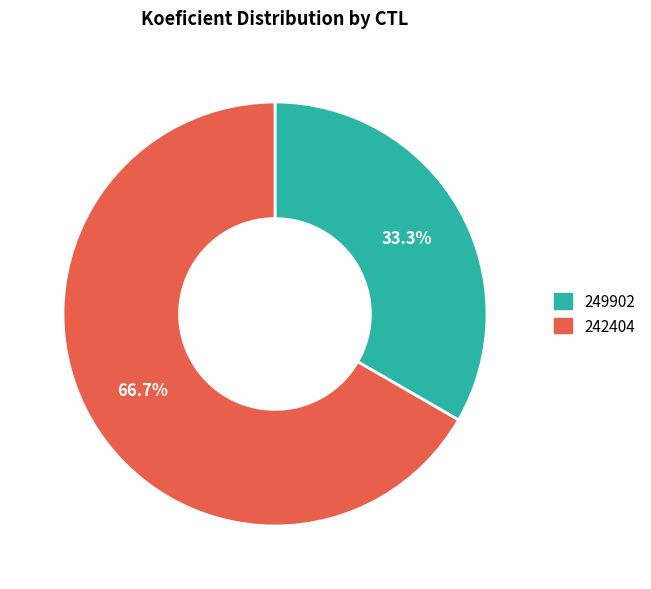

To the nearest percent, what is the average slice percentage?

50%